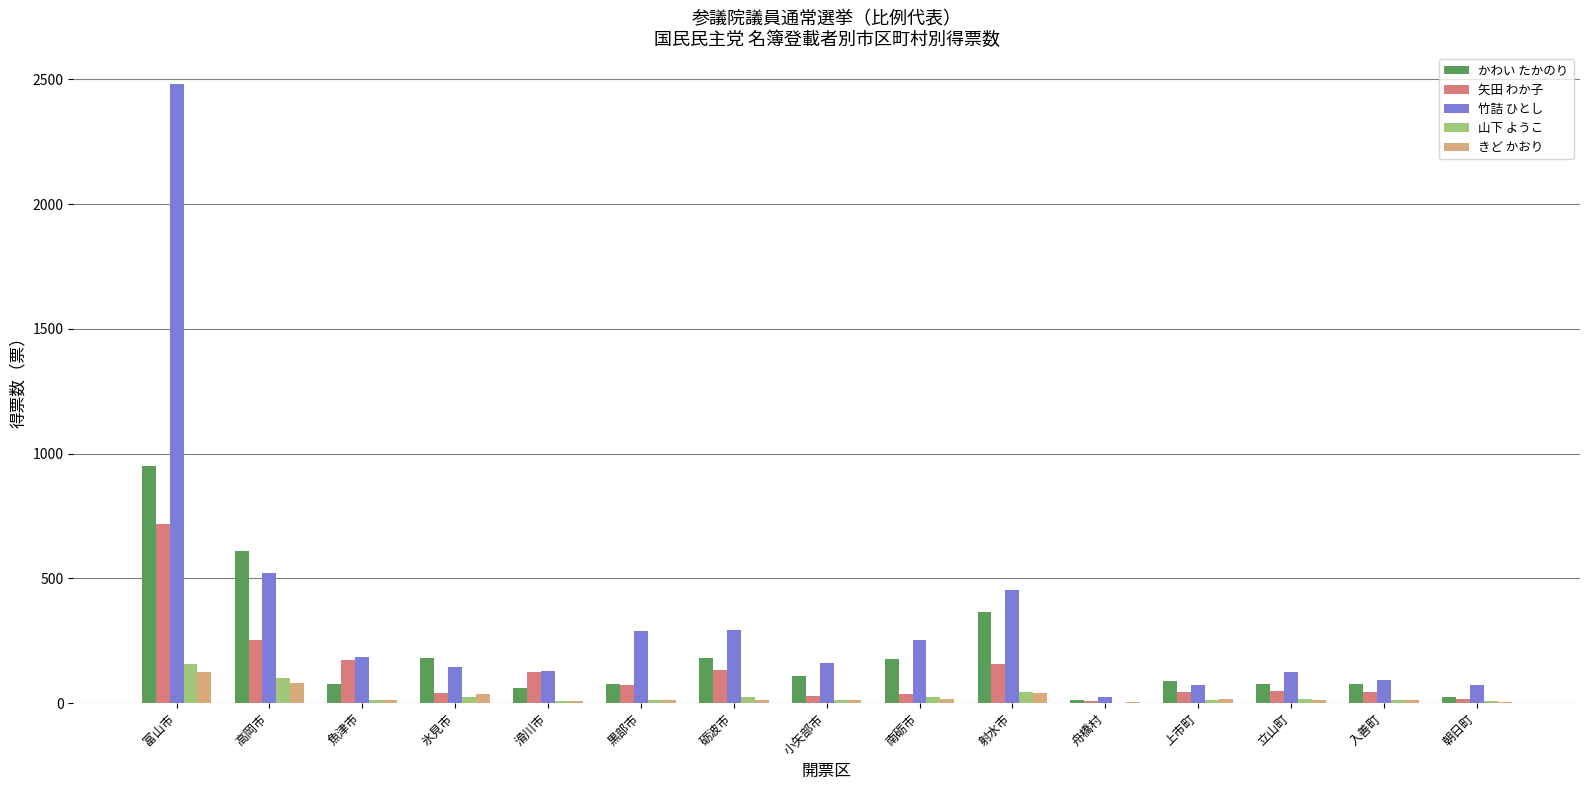

What is the sum of the きど かおり values at 小矢部市 and 砺波市?

26.0